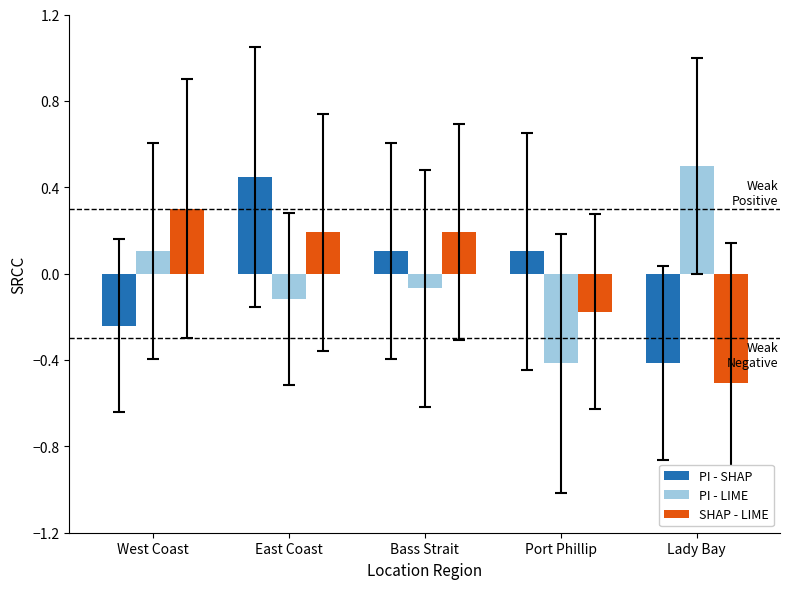

What is the difference between the maximum and minimum values in the PI - LIME series?

0.9